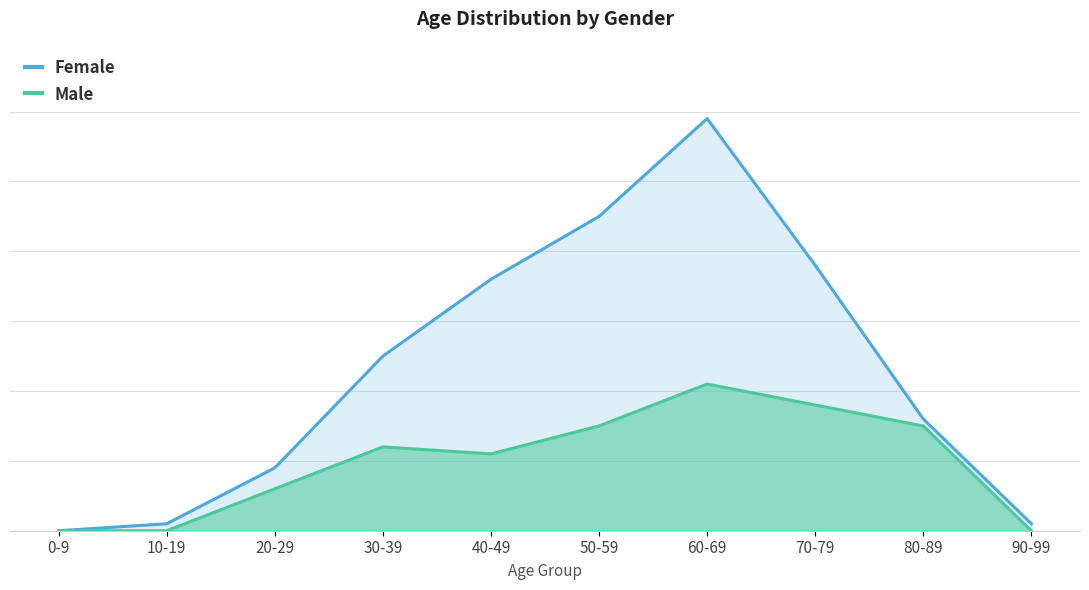

Reading left to right, extract all data points from this chart.

Female: 0-9=0	10-19=1	20-29=9	30-39=25	40-49=36	50-59=45	60-69=59	70-79=38	80-89=16	90-99=1
Male: 0-9=0	10-19=0	20-29=6	30-39=12	40-49=11	50-59=15	60-69=21	70-79=18	80-89=15	90-99=0